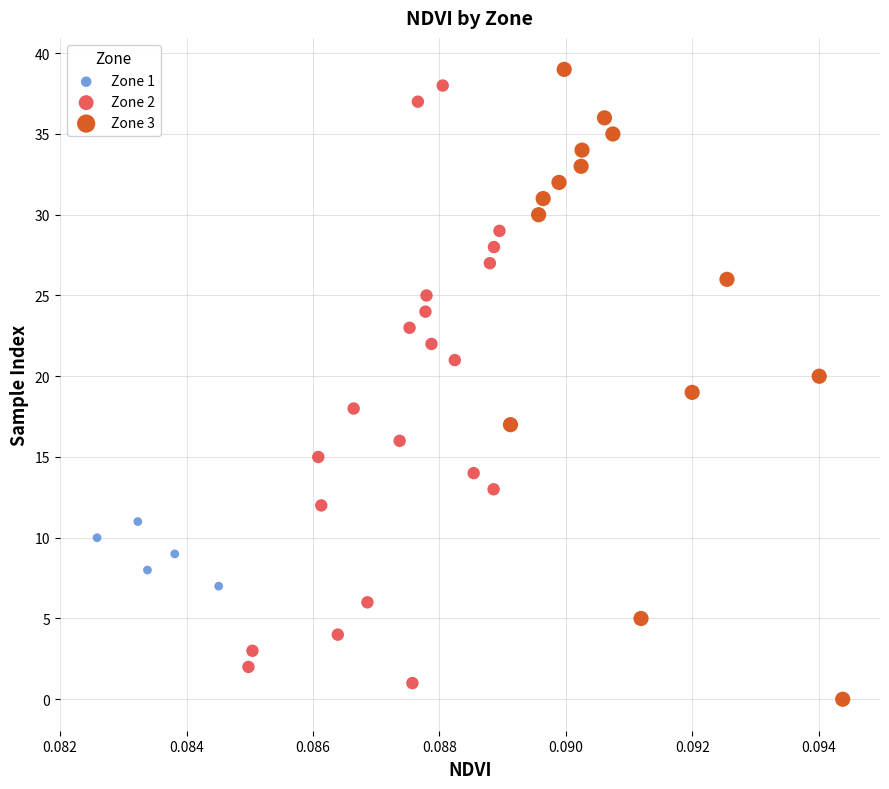

Which series has the largest Y range (max minus min)?

Zone 3